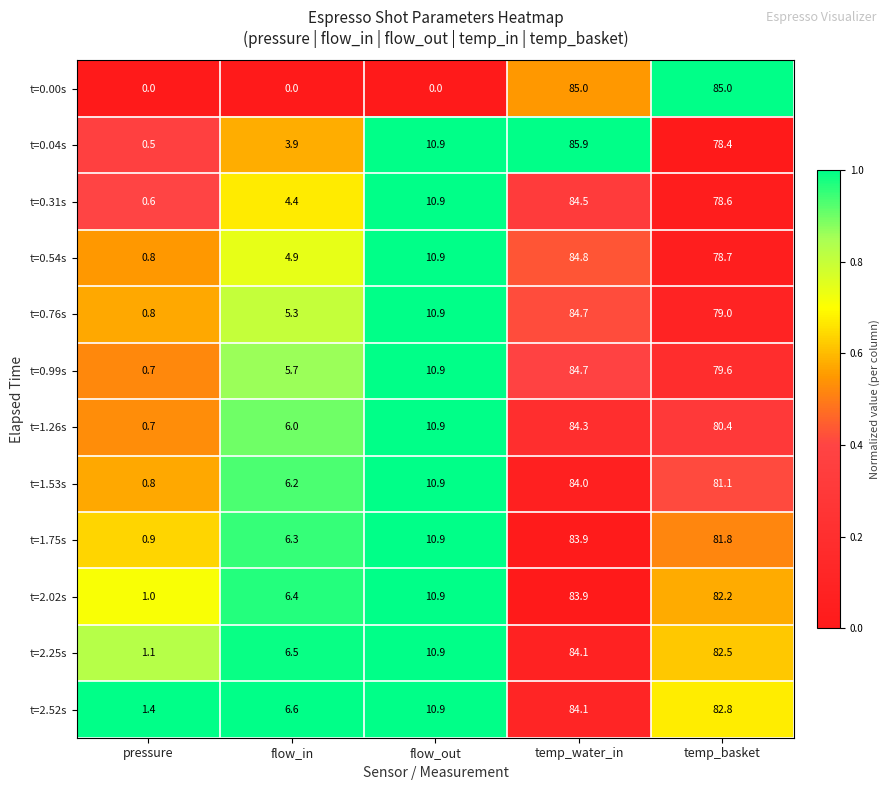

What is the difference between the second highest and minimum values in the t=2.25s series?

81.4